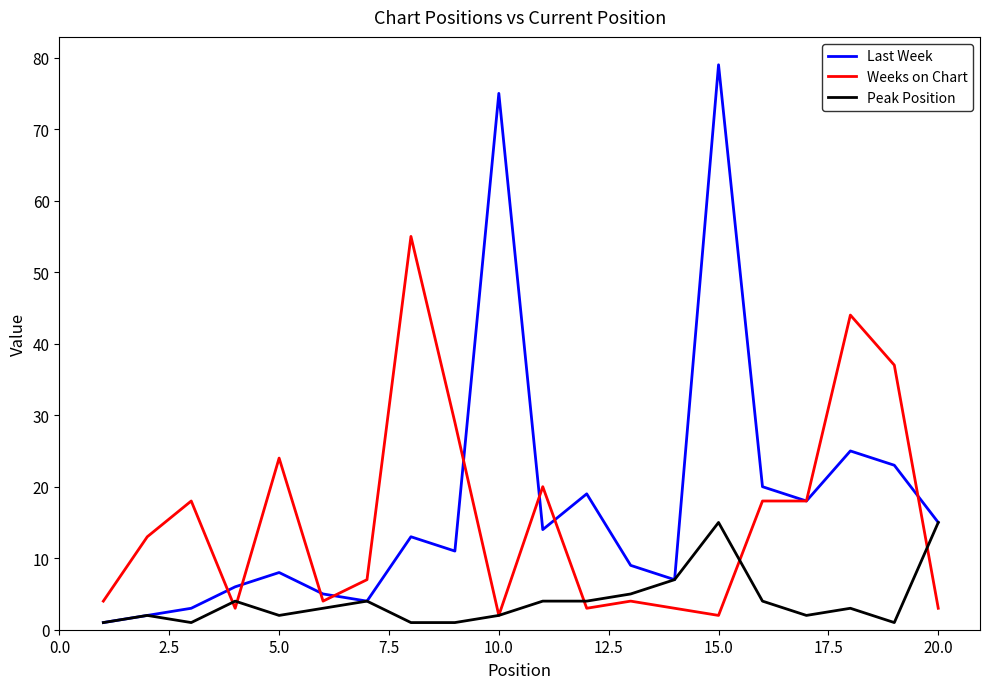

What is the highest value of the Weeks on Chart series?

55